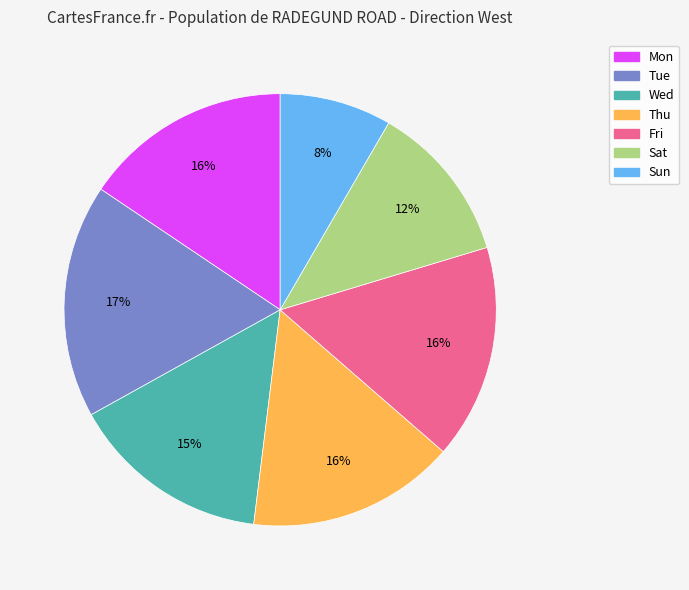

To the nearest percent, what portion does Wed represent?

15%